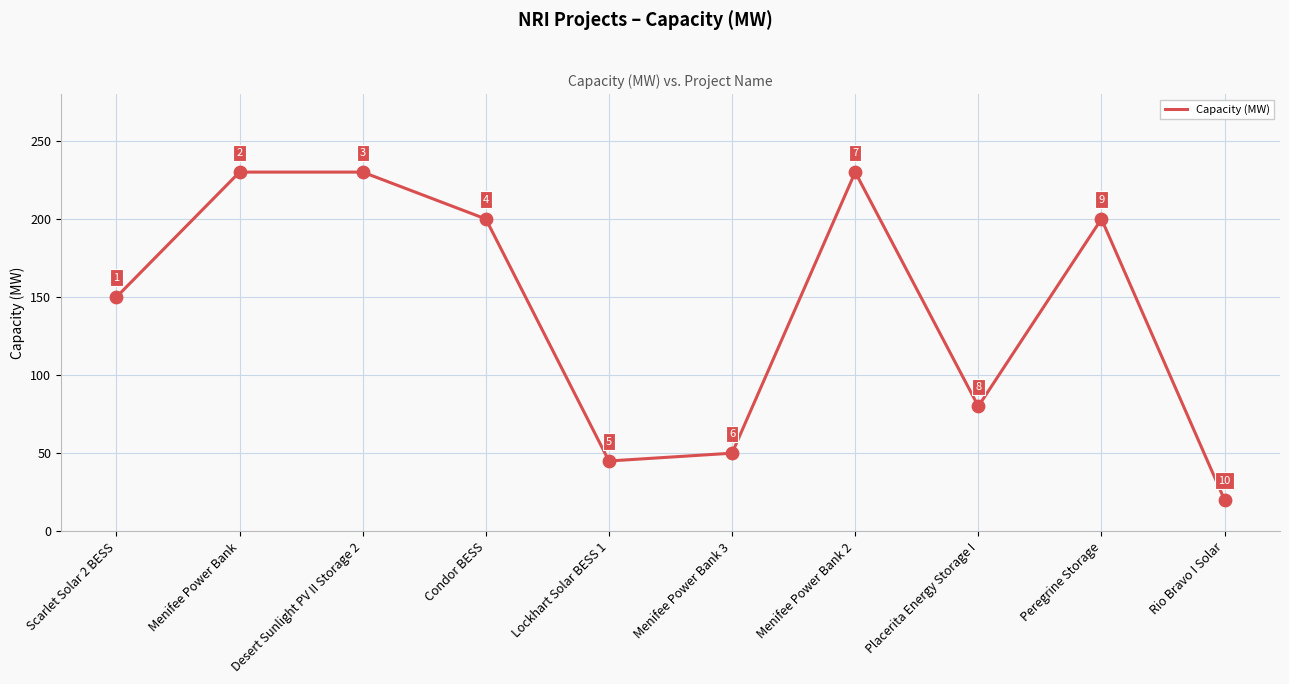

What is the change in value from Desert Sunlight PV II Storage 2 to Peregrine Storage?

-30